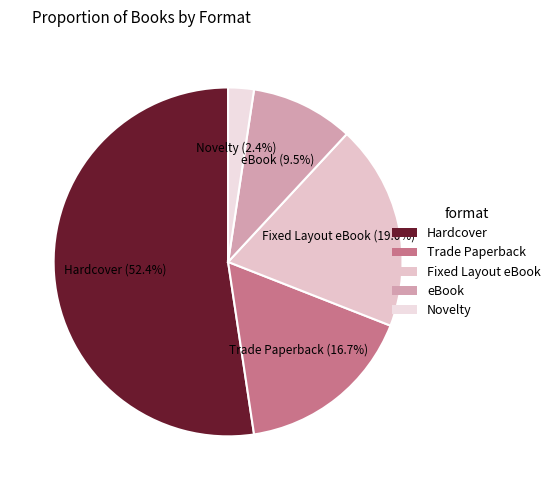

Combined, do Hardcover and Fixed Layout eBook account for over 50%?

Yes